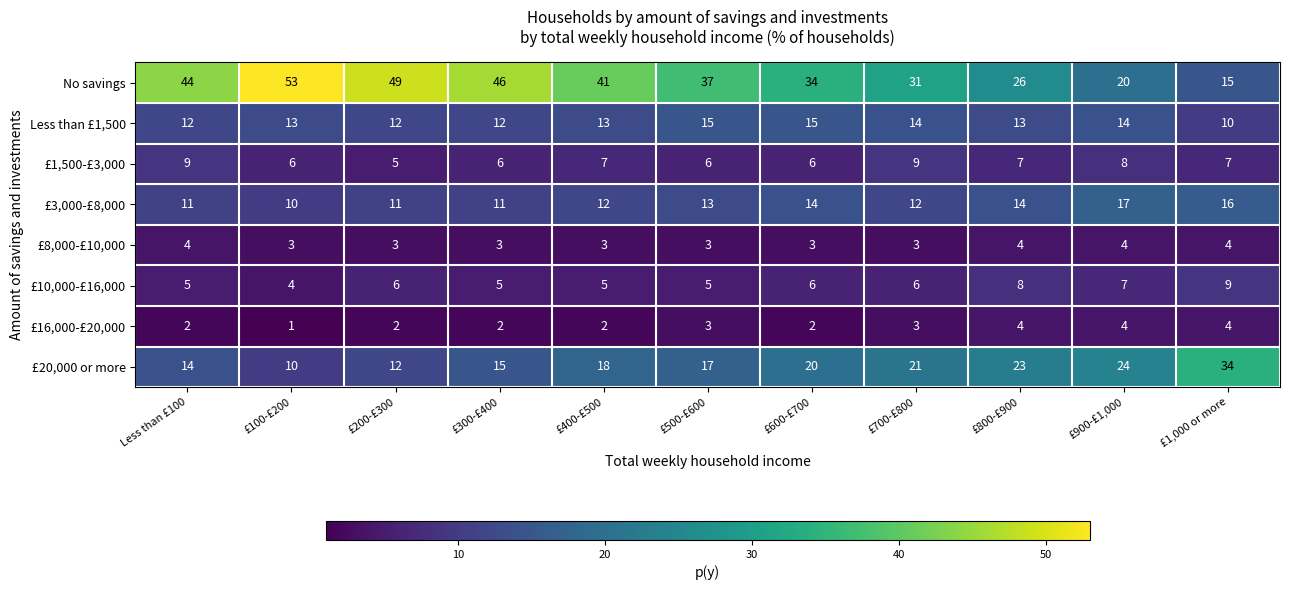

Is the value of Less than £1,500 at £300-£400 greater than the value of £10,000-£16,000 at £700-£800?

Yes